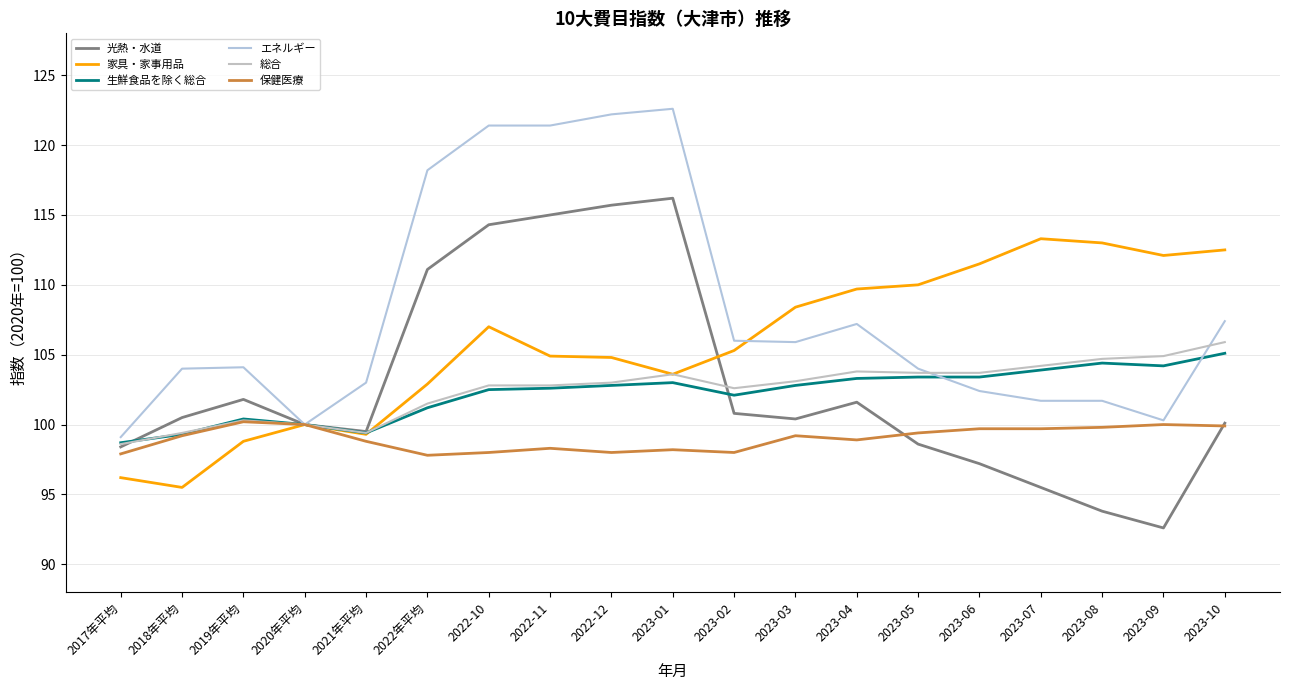

Where is the first local maximum for 保健医療?

2019年平均